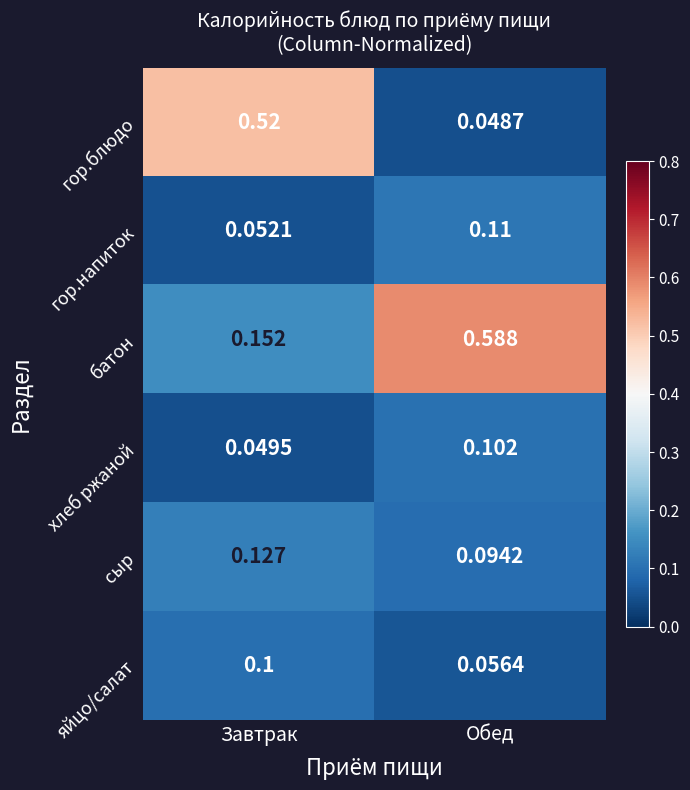

At Обед, list the series in order from smallest to largest.

гор.блюдо, яйцо/салат, сыр, хлеб ржаной, гор.напиток, батон